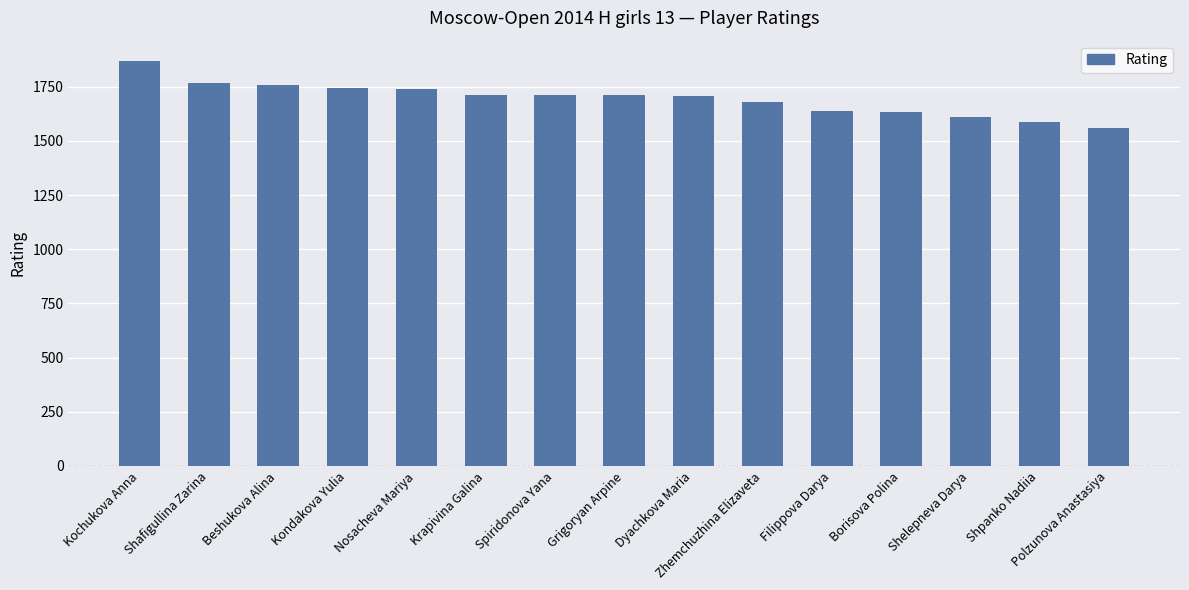

How many bars are there in total?

15